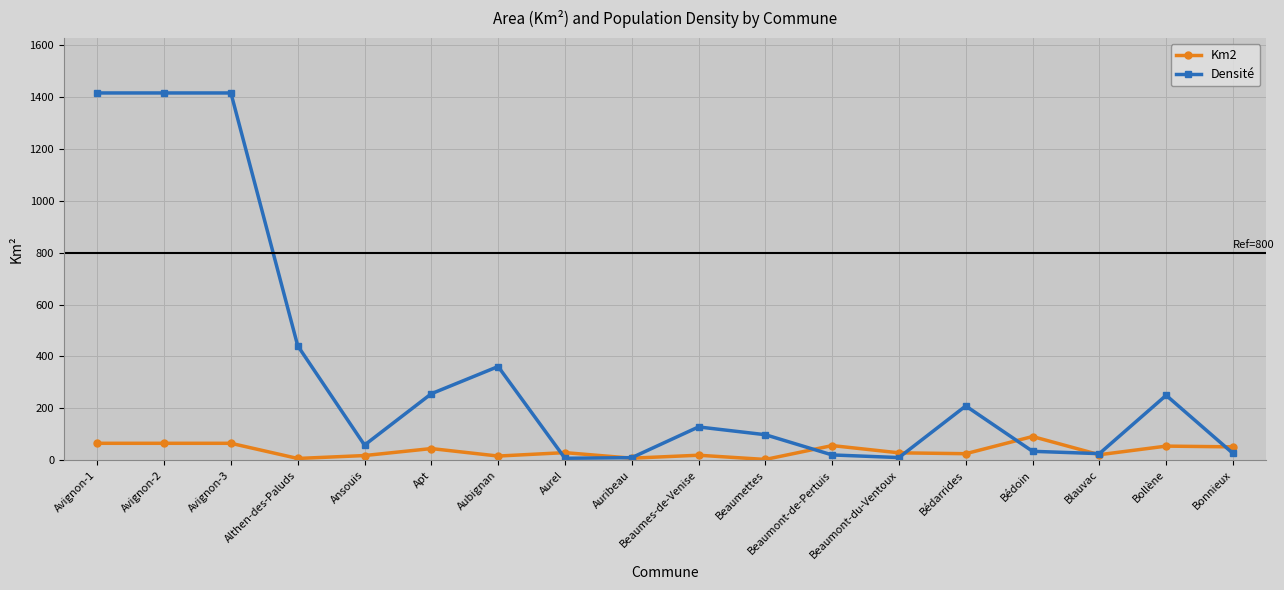

What position from the right is Beaumont-du-Ventoux?

6